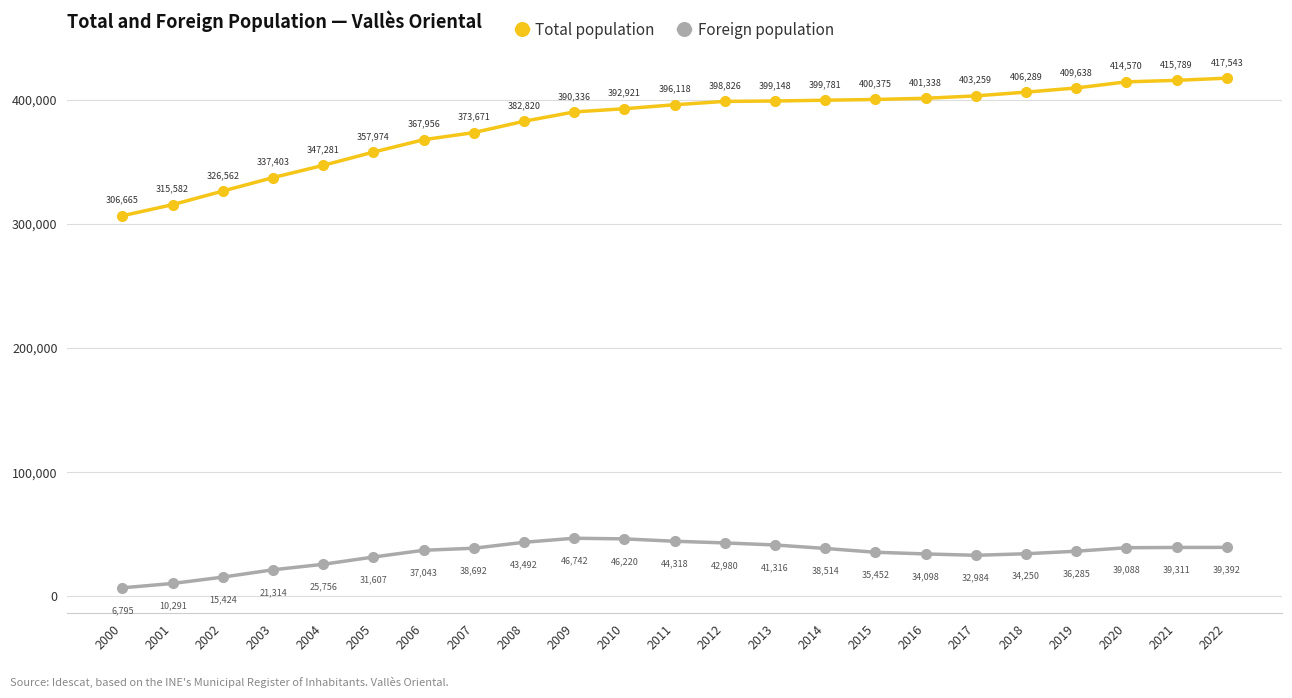

What is the difference between the second highest and minimum values in the Total population series?

109124